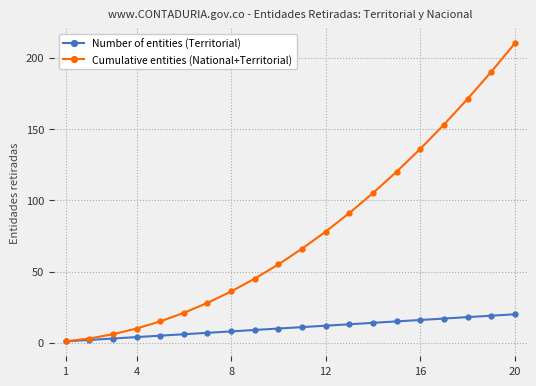

Which series has the largest range (max minus min)?

Cumulative entities (National+Territorial)